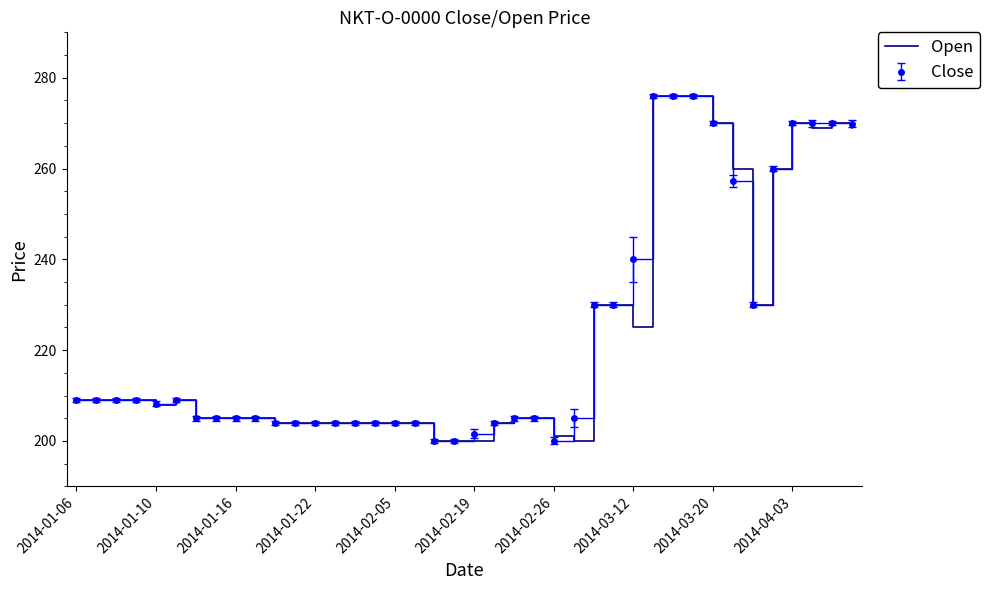

What is the lowest value of the Open series?

200.0